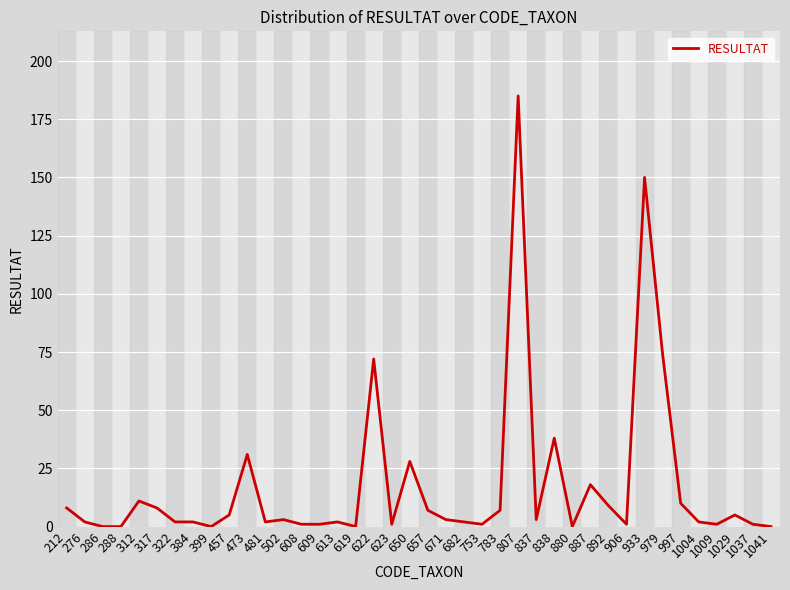

The value at 481 is 2. True or false?

True